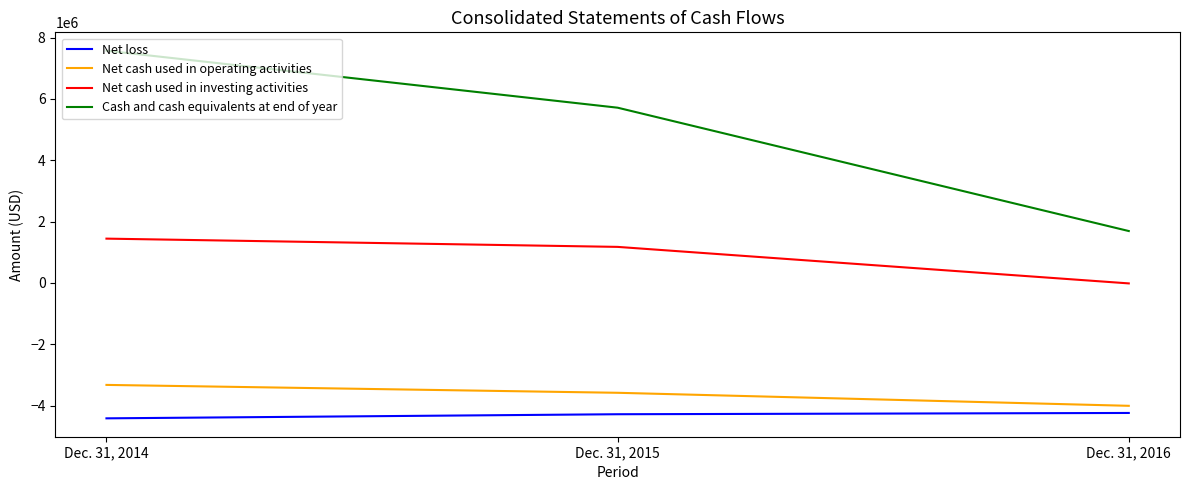

What is the difference between the maximum and minimum values in the Net cash used in operating activities series?

681628